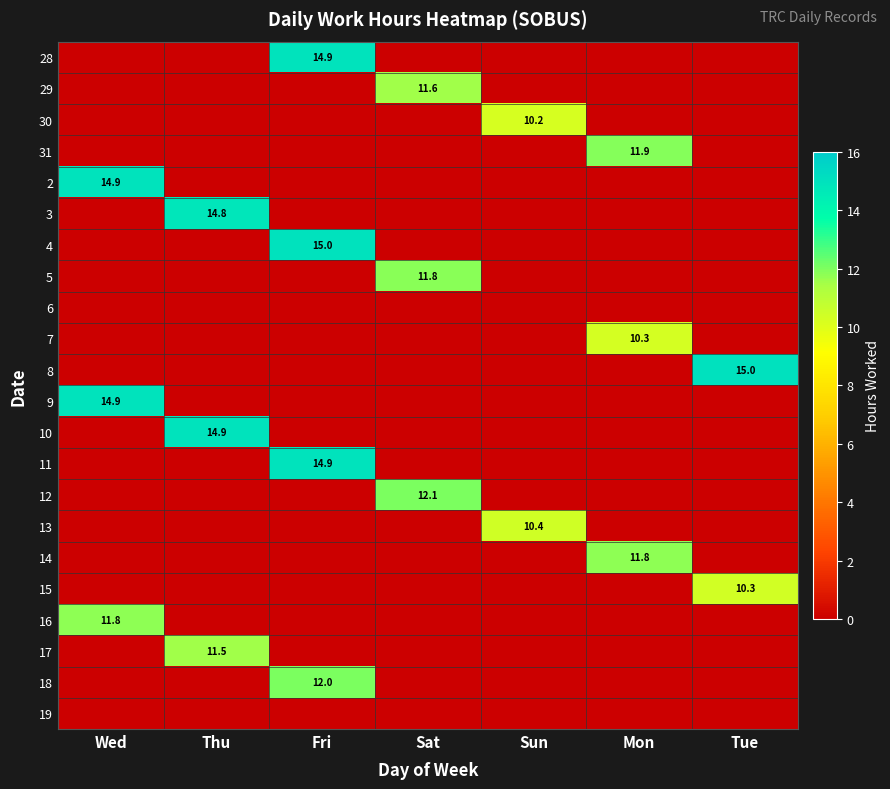

At Fri, list the series in order from smallest to largest.

28, 29, 30, 31, 2, 3, 4, 5, 6, 7, 8, 9, 10, 11, 12, 13, 14, 15, 16, 17, 18, 19